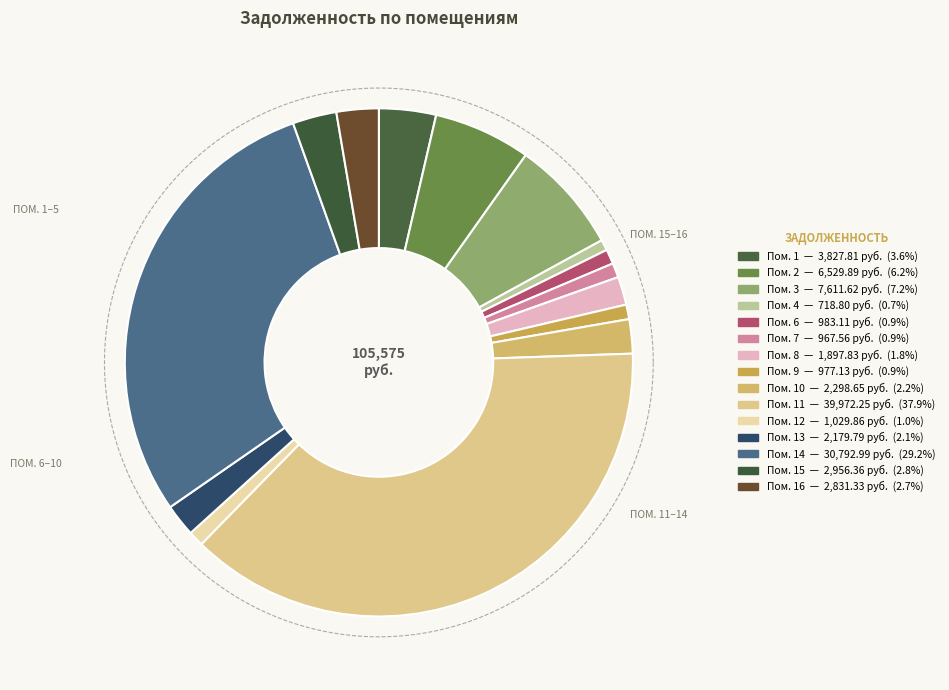

Is it true that 4 is 15% of the pie?

False